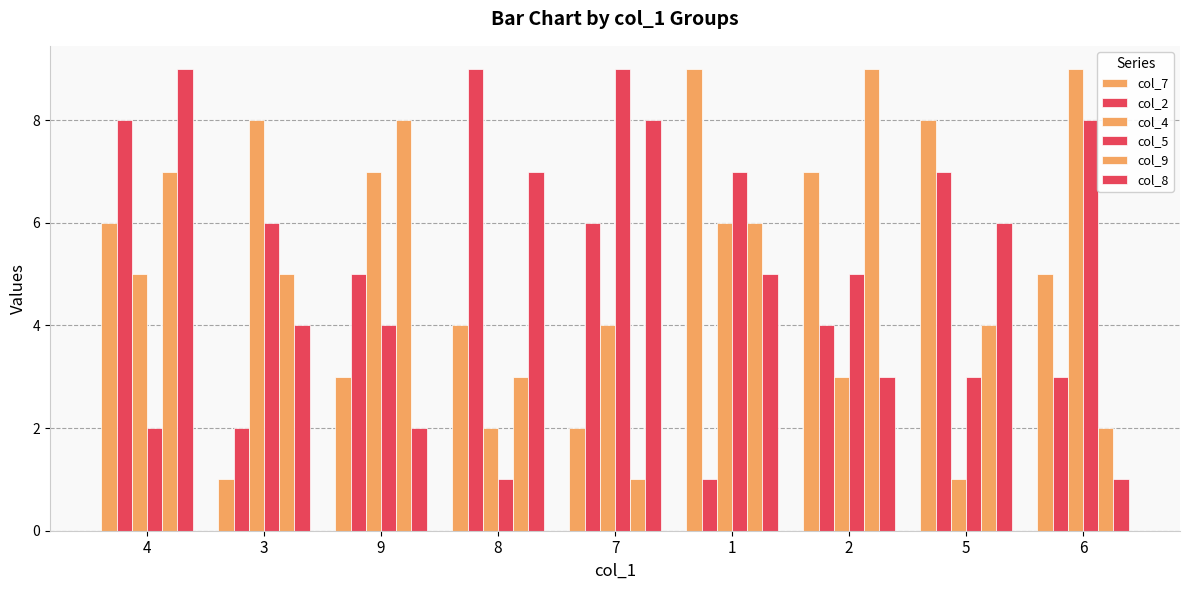

Between 5 and 3, which is larger?

5